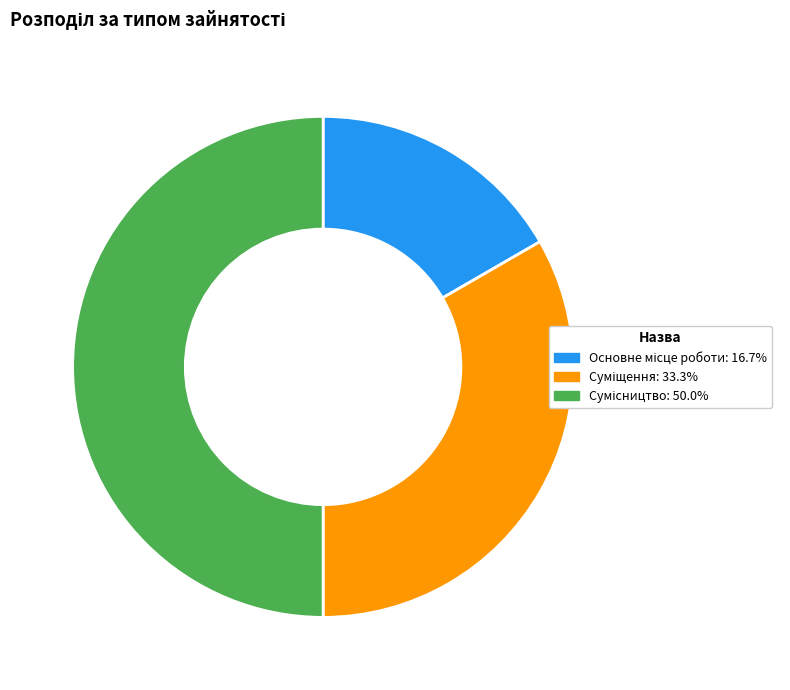

Which has a higher value, Суміщення or Сумісництво?

Сумісництво